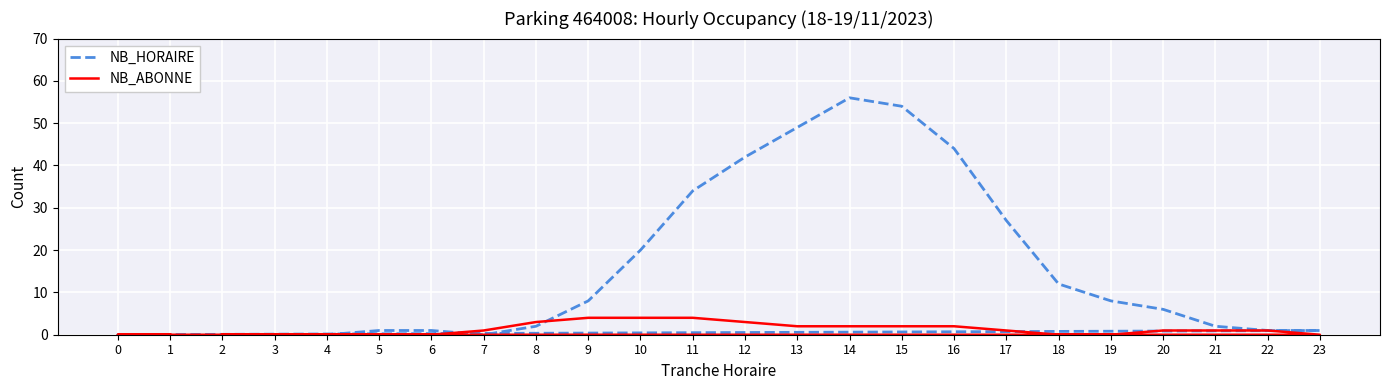

How many intersections are there between NB_HORAIRE and NB_ABONNE?

2